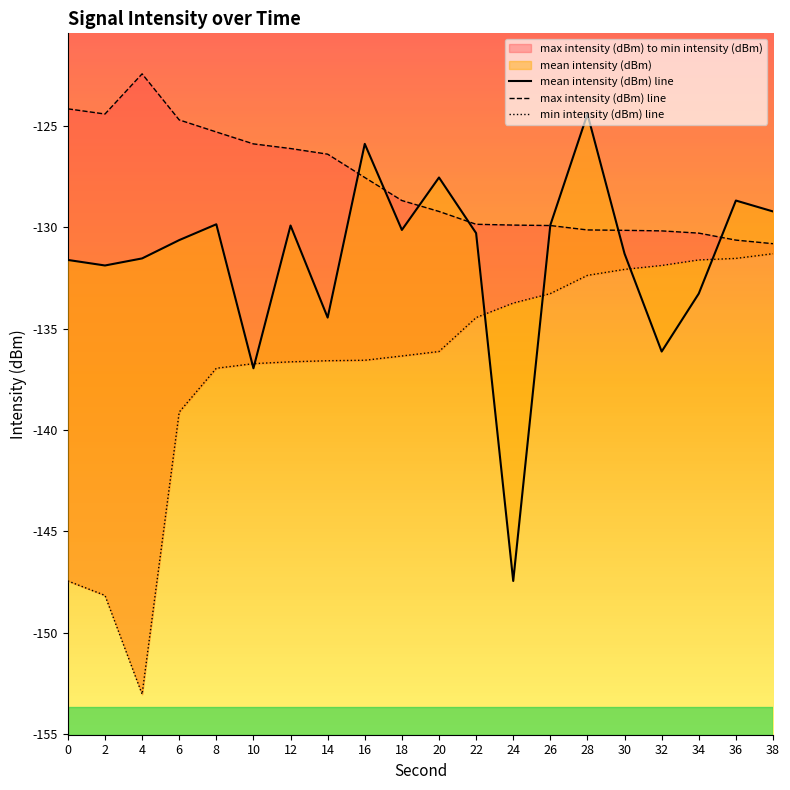

How many lines are shown in the chart?

3